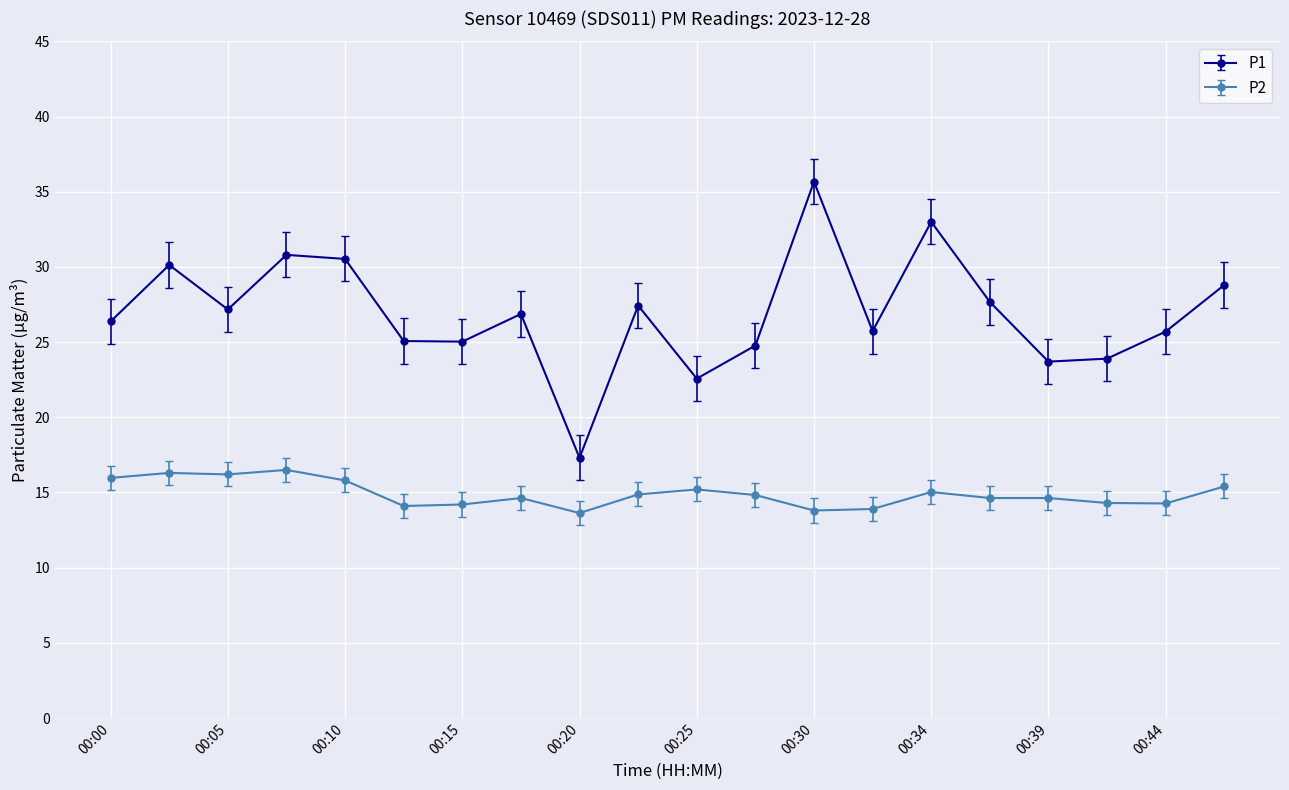

True or false: P2 has more than 1 interior local peaks.

True